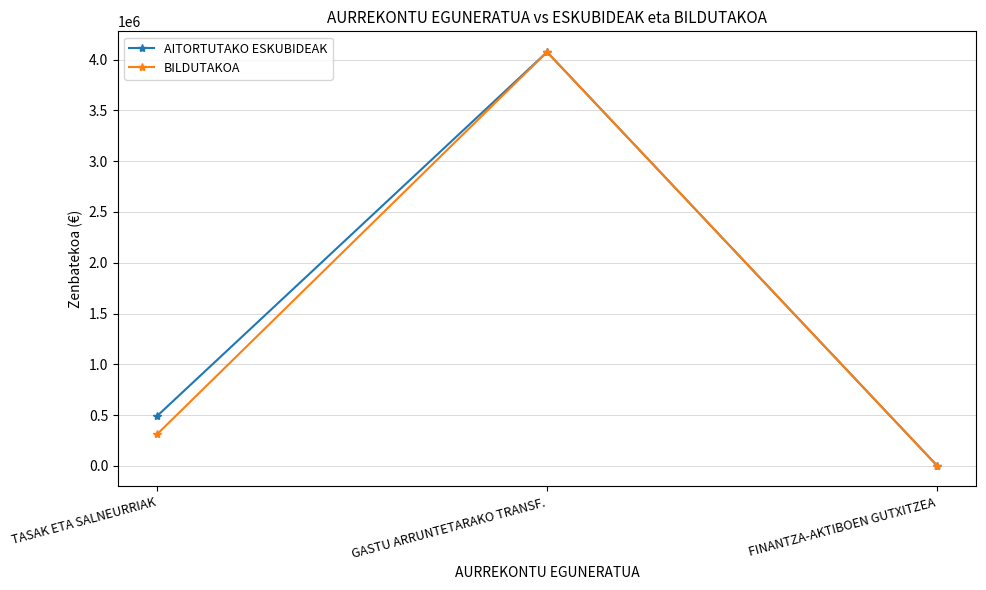

What is the label of the 2nd point from the left?

GASTU ARRUNTETARAKO TRANSF.